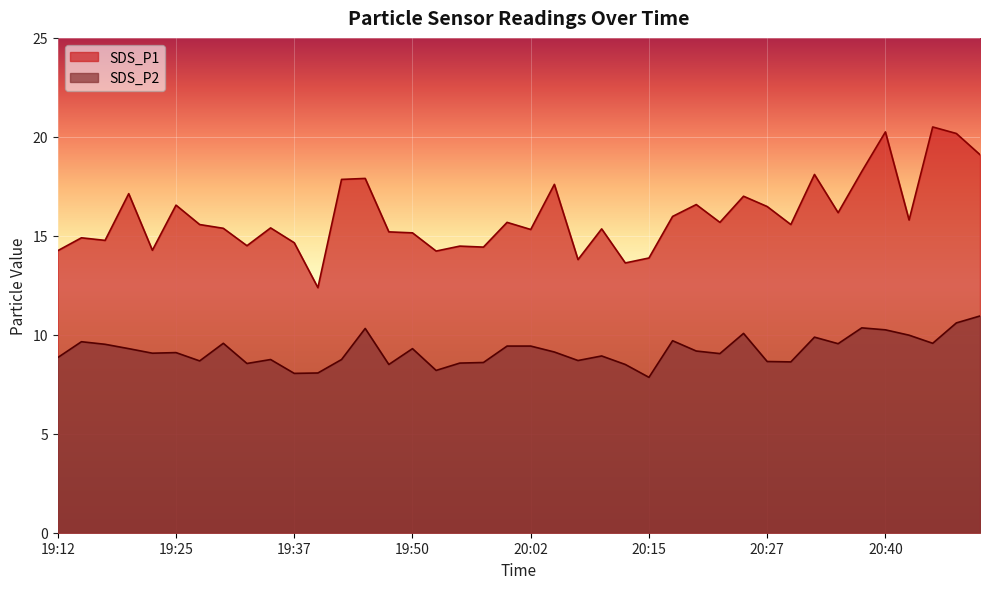

At which category is the sum across all series the highest?

20:47